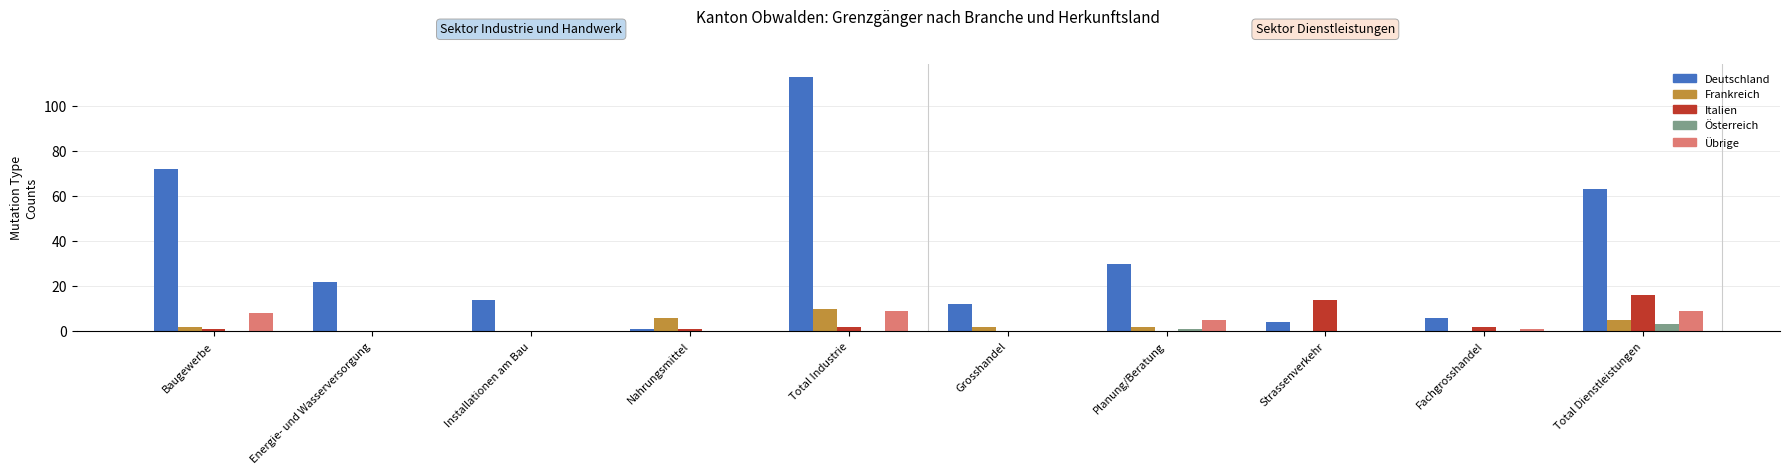

The Italien series shows 14 at Strassenverkehr. True or false?

True